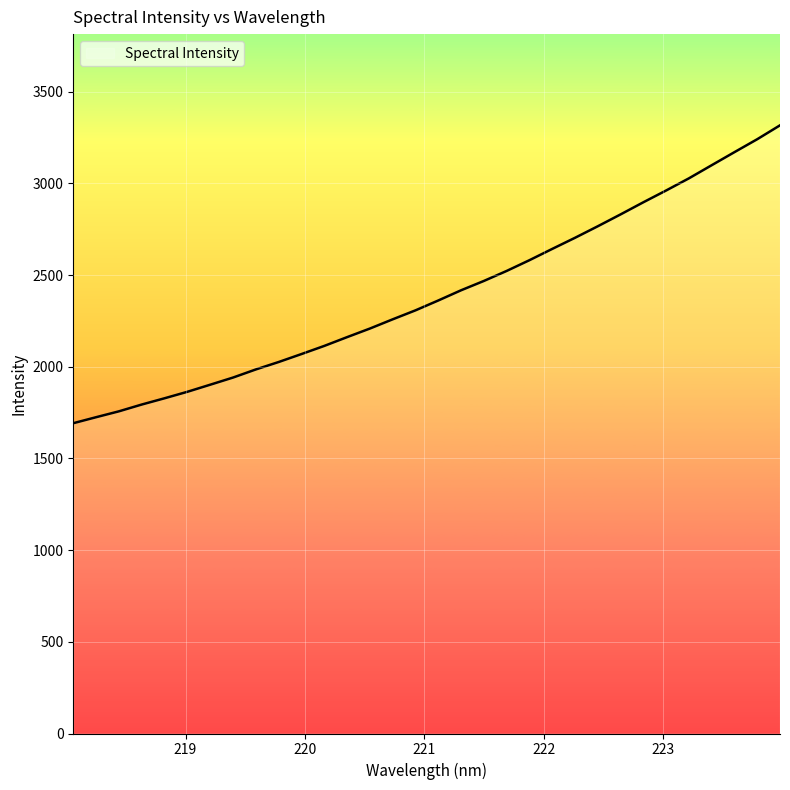

What is the difference between the maximum and minimum values?

1624.2